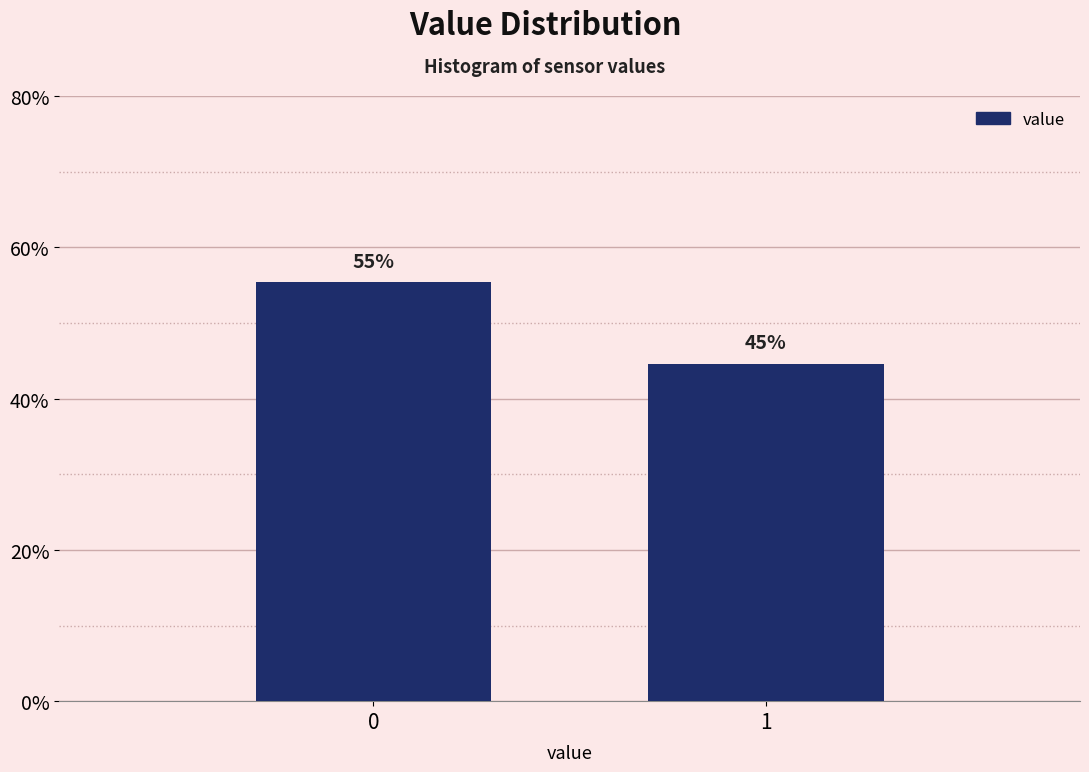

Does the chart contain any negative values?

No